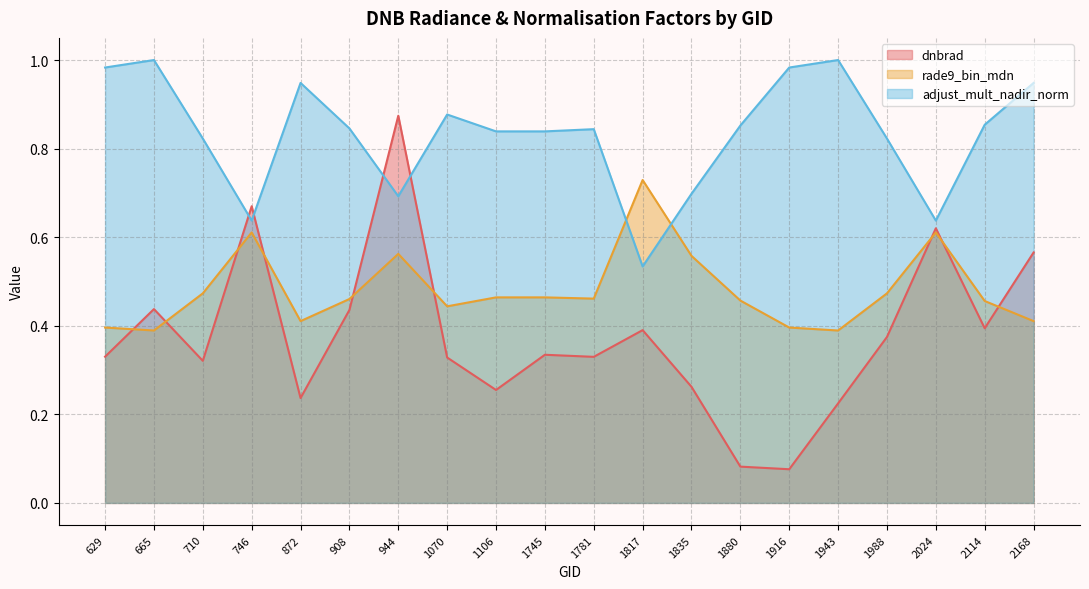

What is the average value of the adjust_mult_nadir_norm series?

0.8